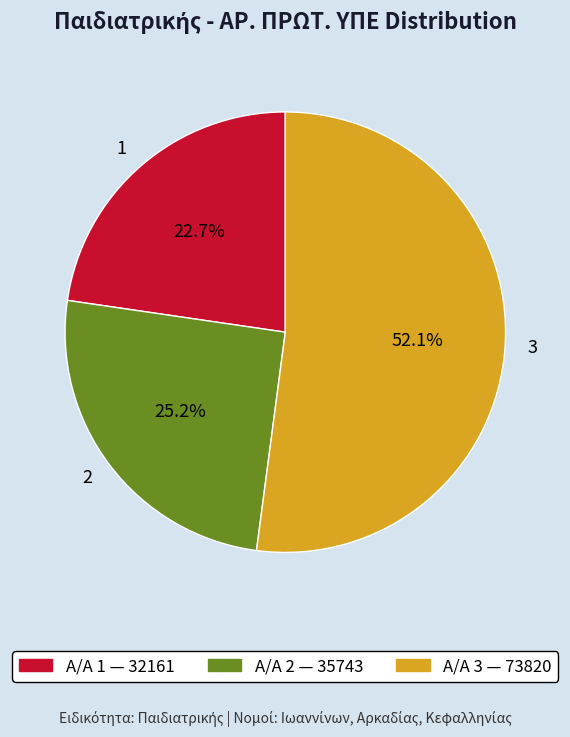

Which slice is the smallest?

1